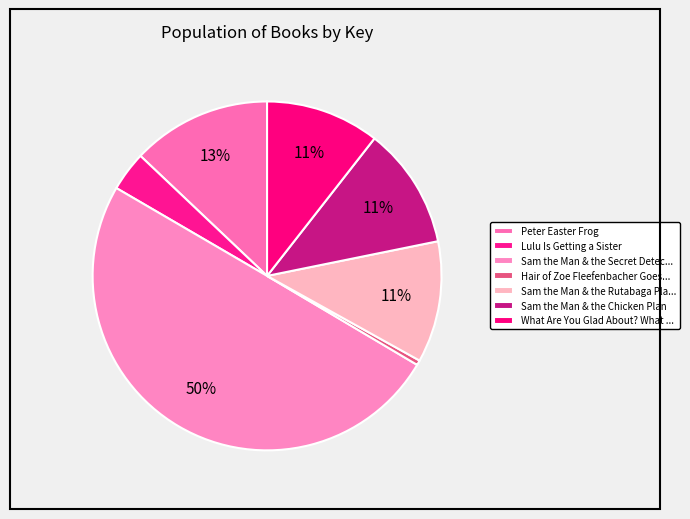

How many slices are in this pie chart?

7